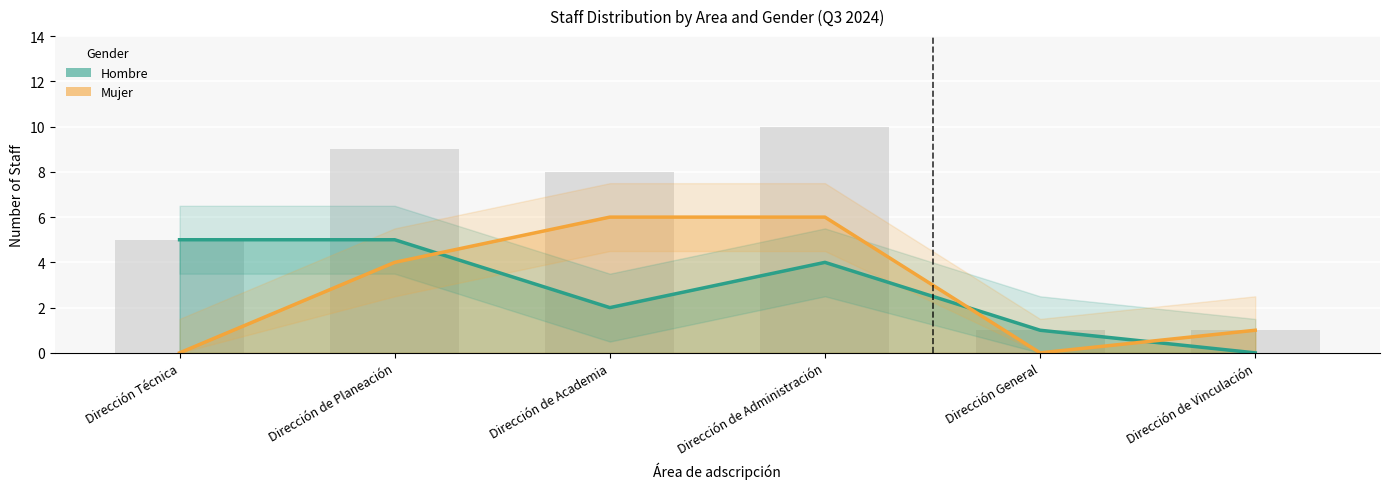

At which label does Hombre first exceed 4?

Dirección Técnica